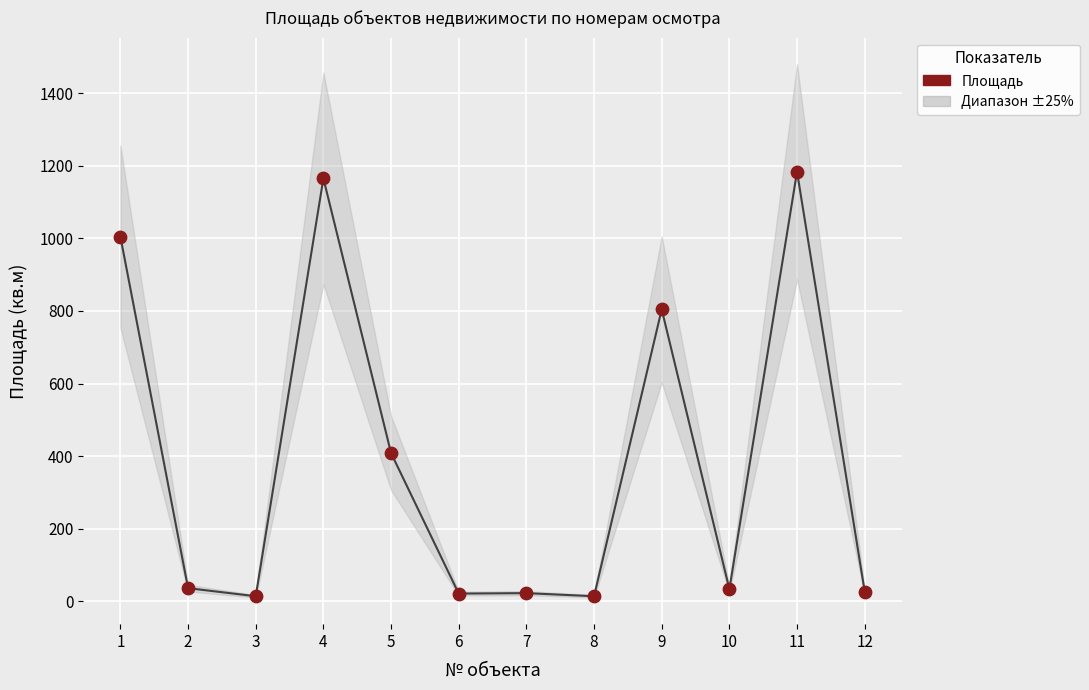

What is the range of Y values (max minus min)?

1169.3